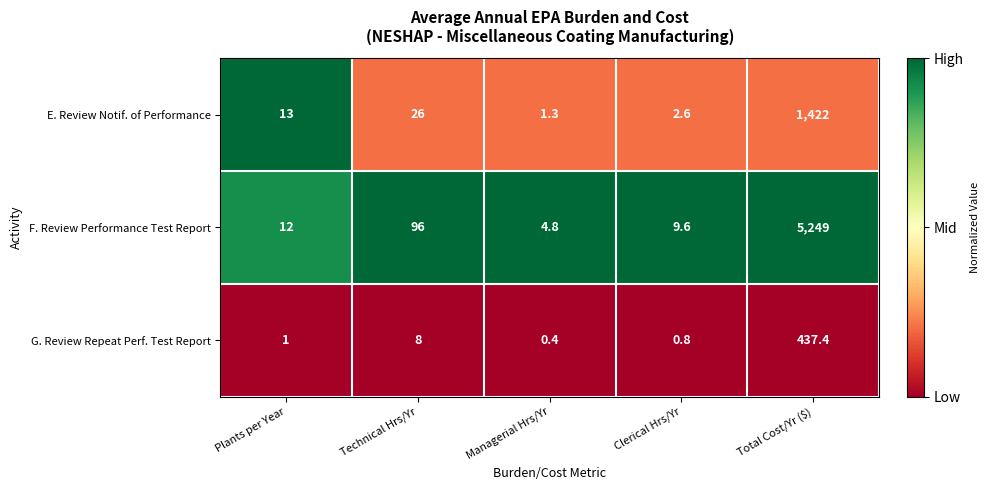

Reading left to right, what are all the values shown in this chart?

E. Review Notif. of Performance: 13.0	26.0	1.3	2.6	1422.0
F. Review Performance Test Report: 12.0	96.0	4.8	9.6	5249.0
G. Review Repeat Perf. Test Report: 1.0	8.0	0.4	0.8	437.4